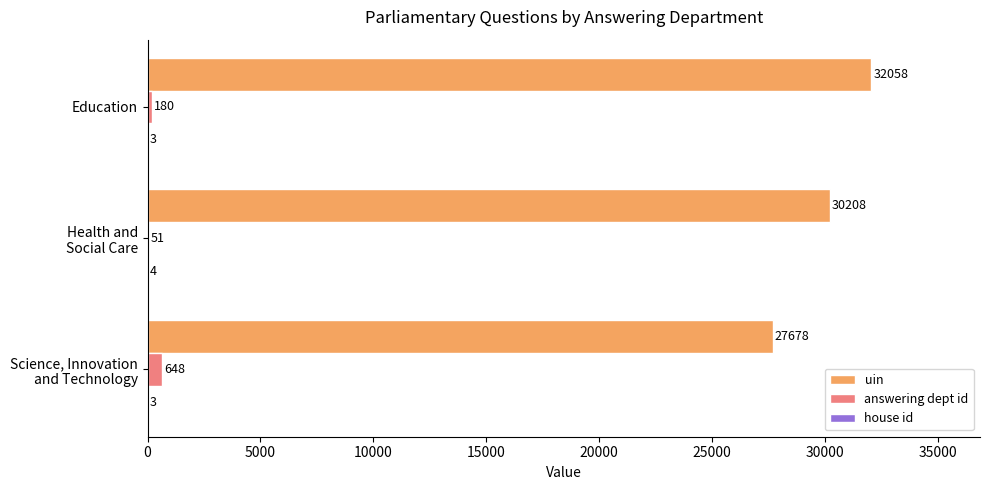

At which label is answering dept id closest to 349?

Education